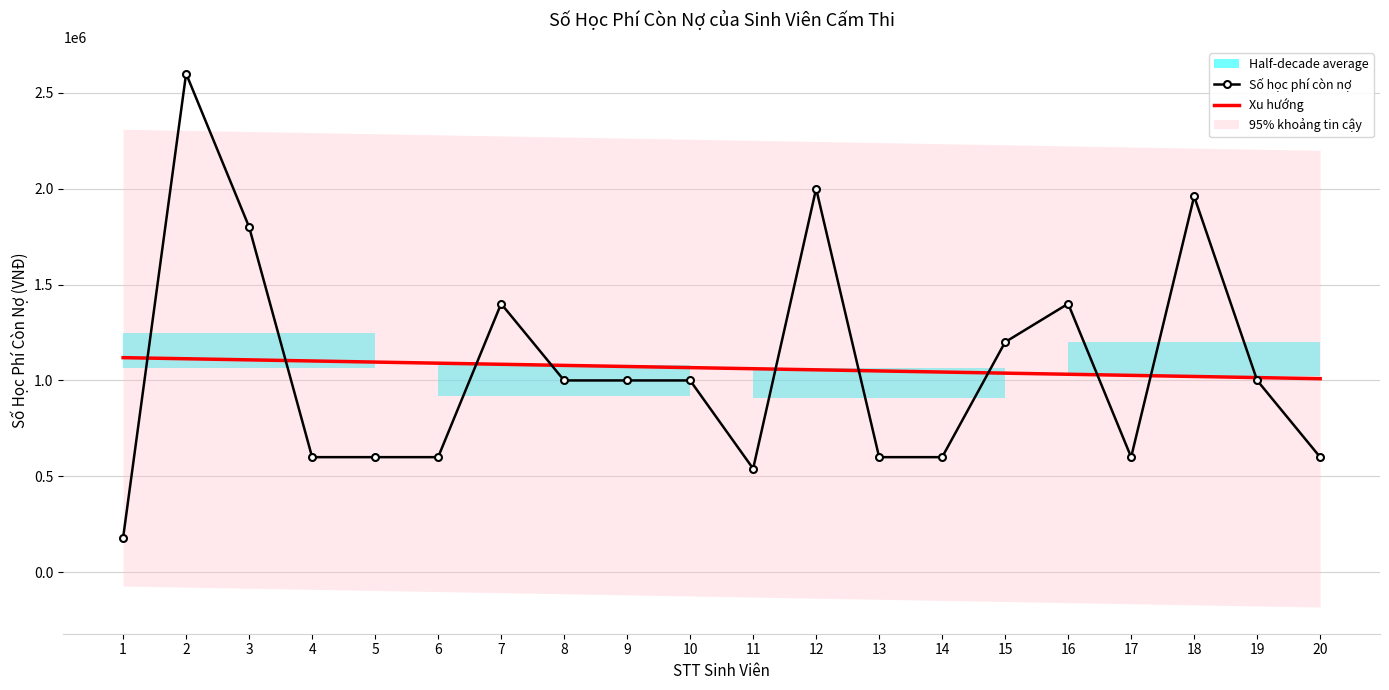

Which series has the largest range (max minus min)?

Số học phí còn nợ